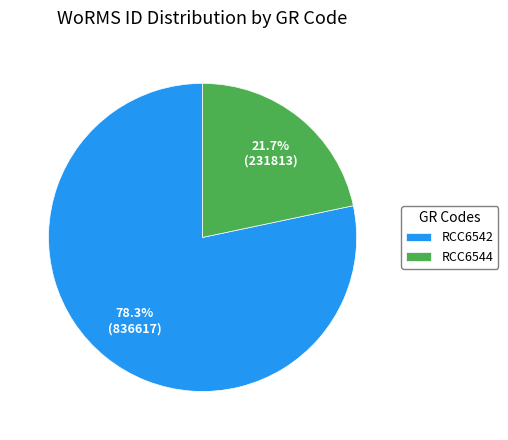

What is the majority slice?

RCC6542